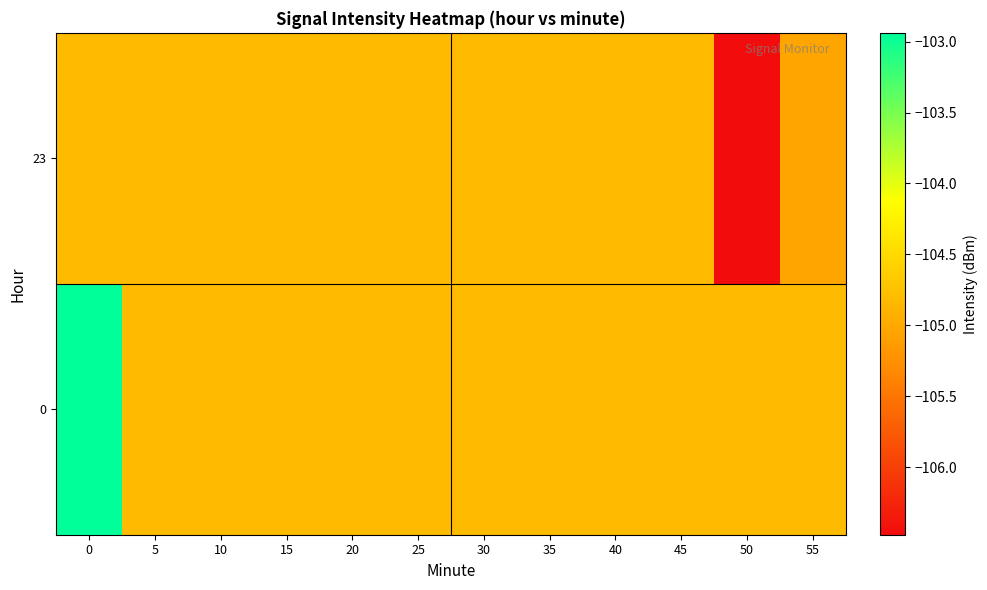

Reading left to right, what are all the values shown in this chart?

0: 0=-102.9	5=-104.8	10=-104.8	15=-104.8	20=-104.8	25=-104.8	30=-104.8	35=-104.8	40=-104.8	45=-104.8	50=-104.8	55=-104.8
23: 0=-104.8	5=-104.8	10=-104.8	15=-104.8	20=-104.8	25=-104.8	30=-104.8	35=-104.8	40=-104.8	45=-104.8	50=-106.5	55=-105.0